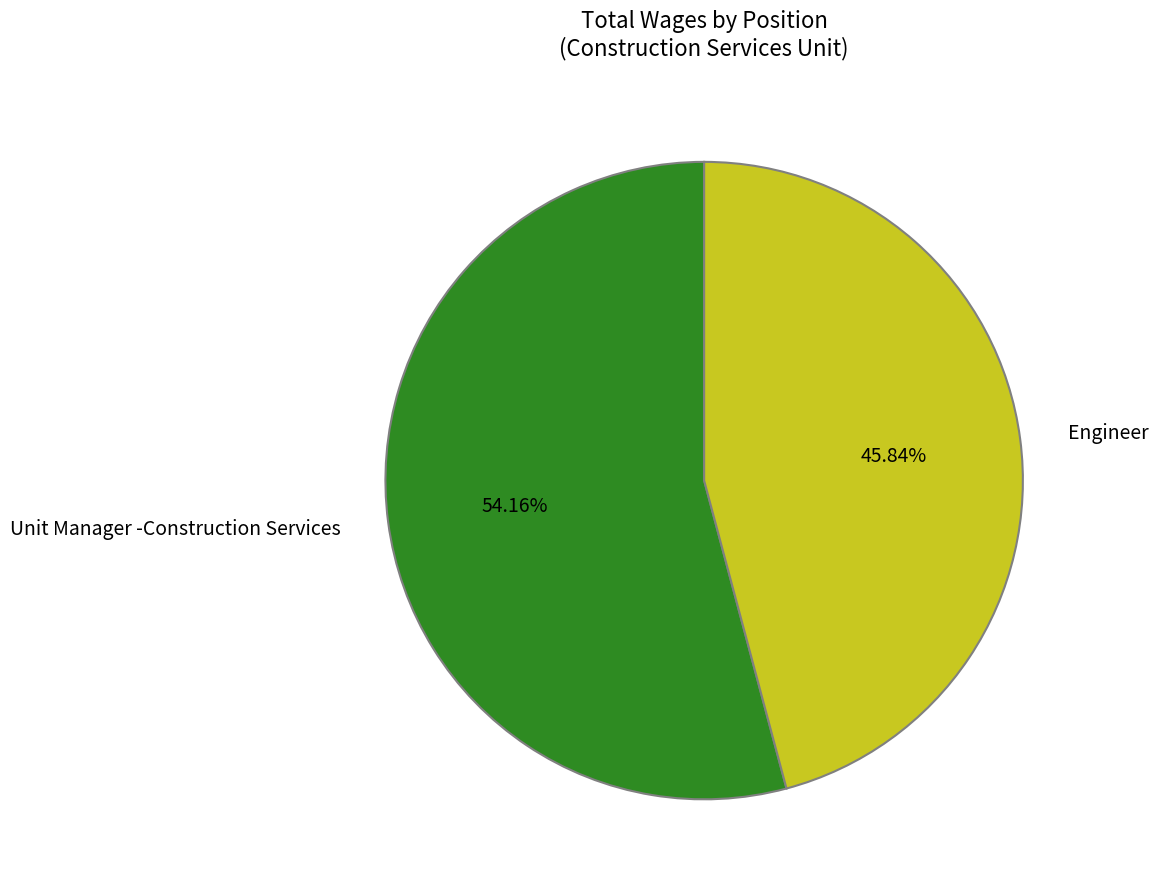

Does Engineer account for over 50% of the chart?

No